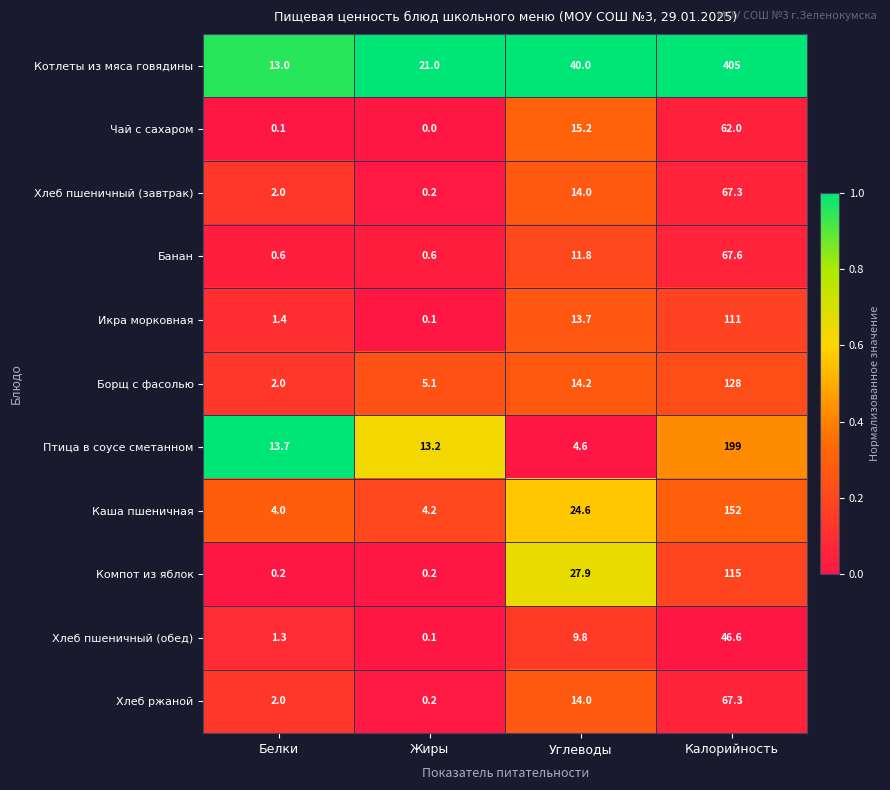

What is the average value of the Борщ с фасолью series?

37.3